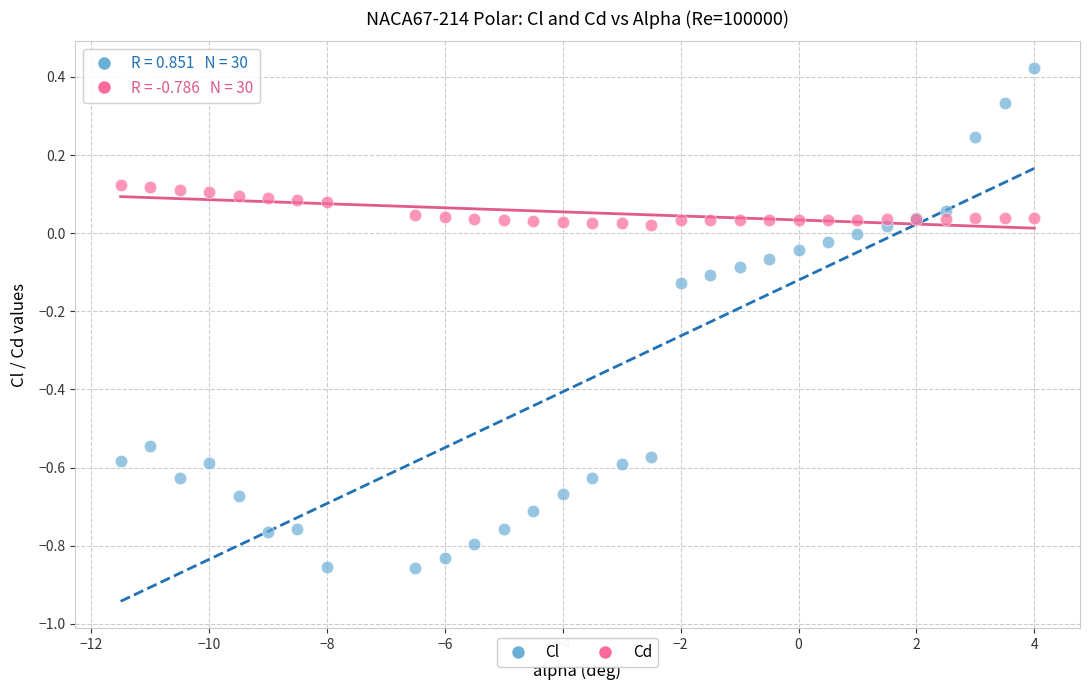

Which series has the largest Y range (max minus min)?

Cl